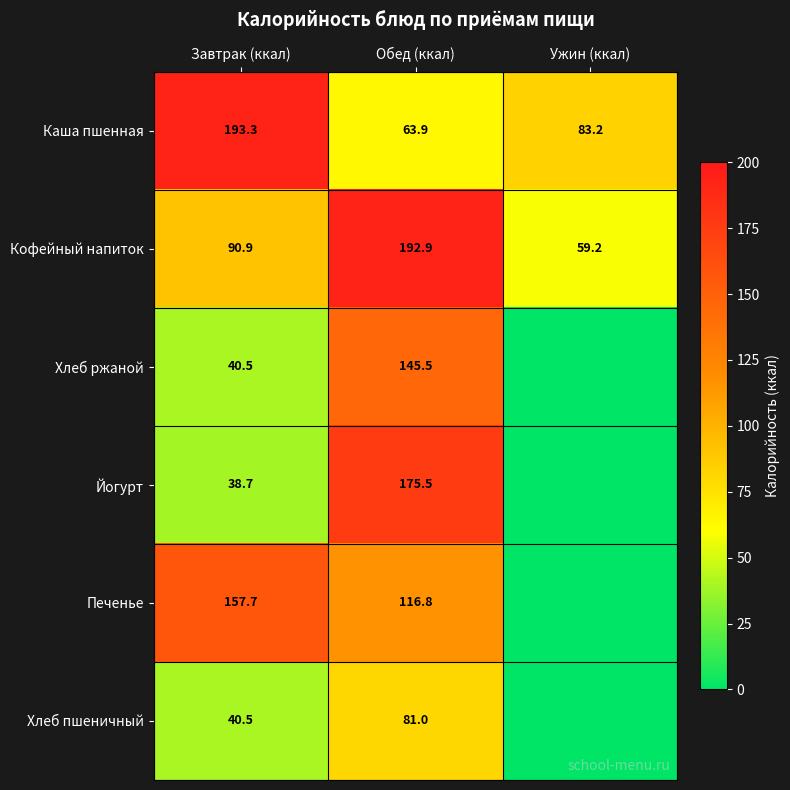

True or false: Каша пшенная has a value of 96.4 at Обед (ккал).

False